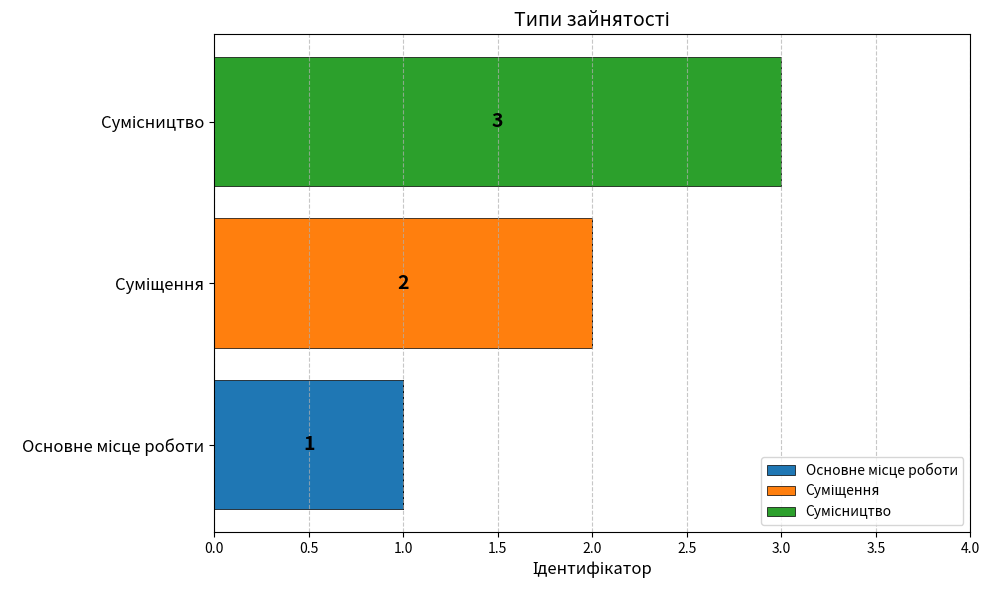

What is the difference between the maximum and minimum values in the Основне місце роботи series?

1